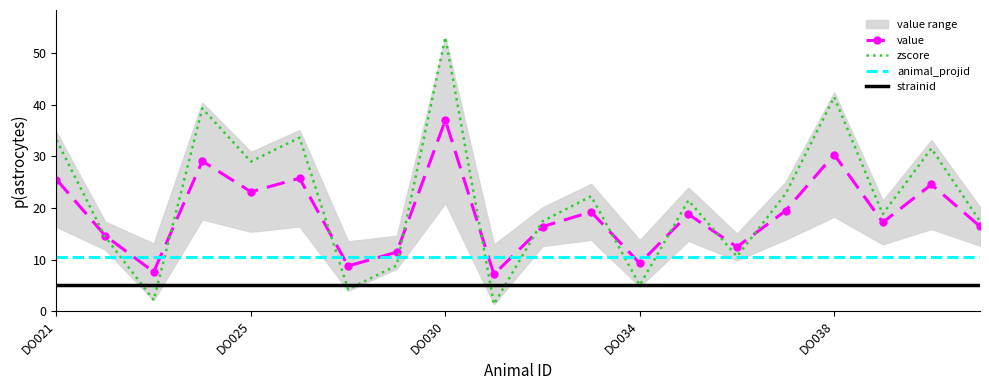

True or false: strainid has more than 1 points higher than both neighbors.

False